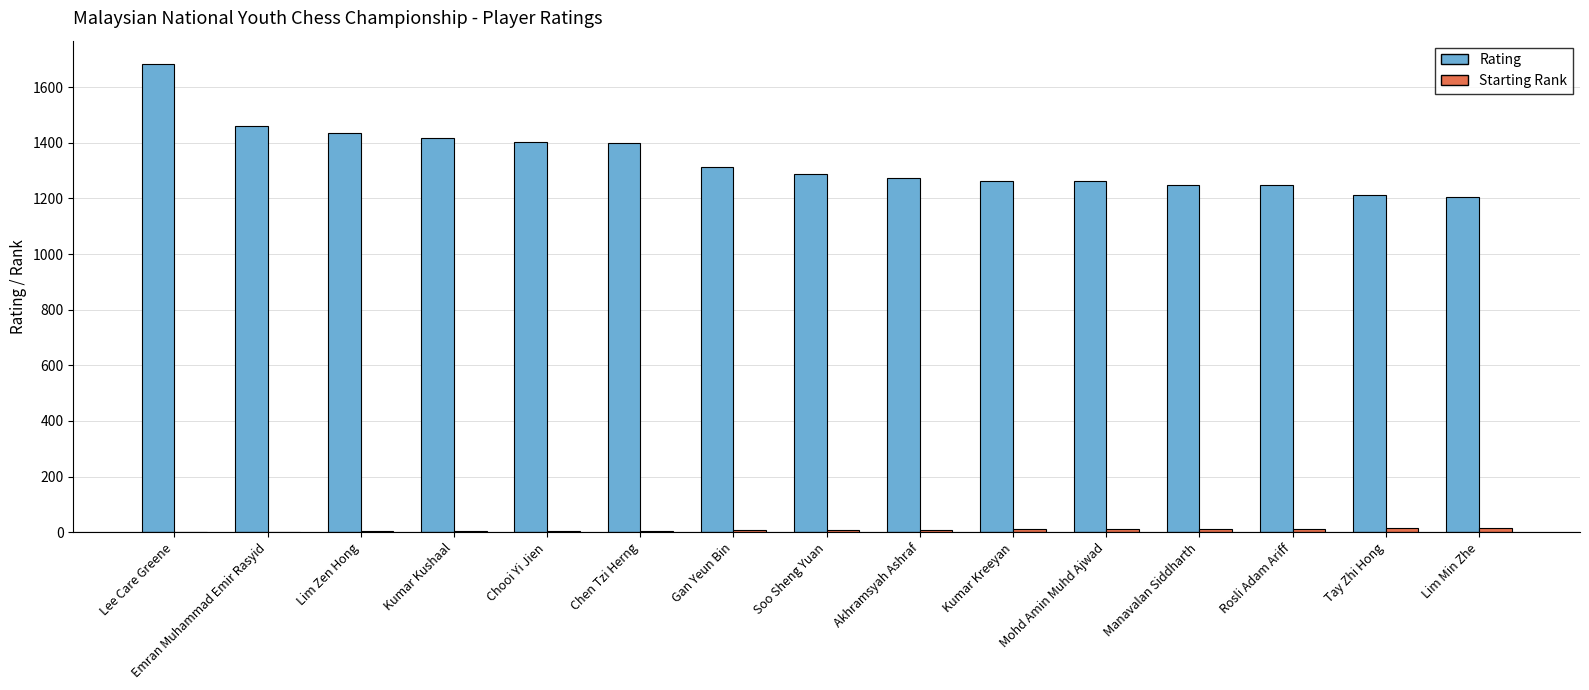

What is the sum of all Rating values?

20103